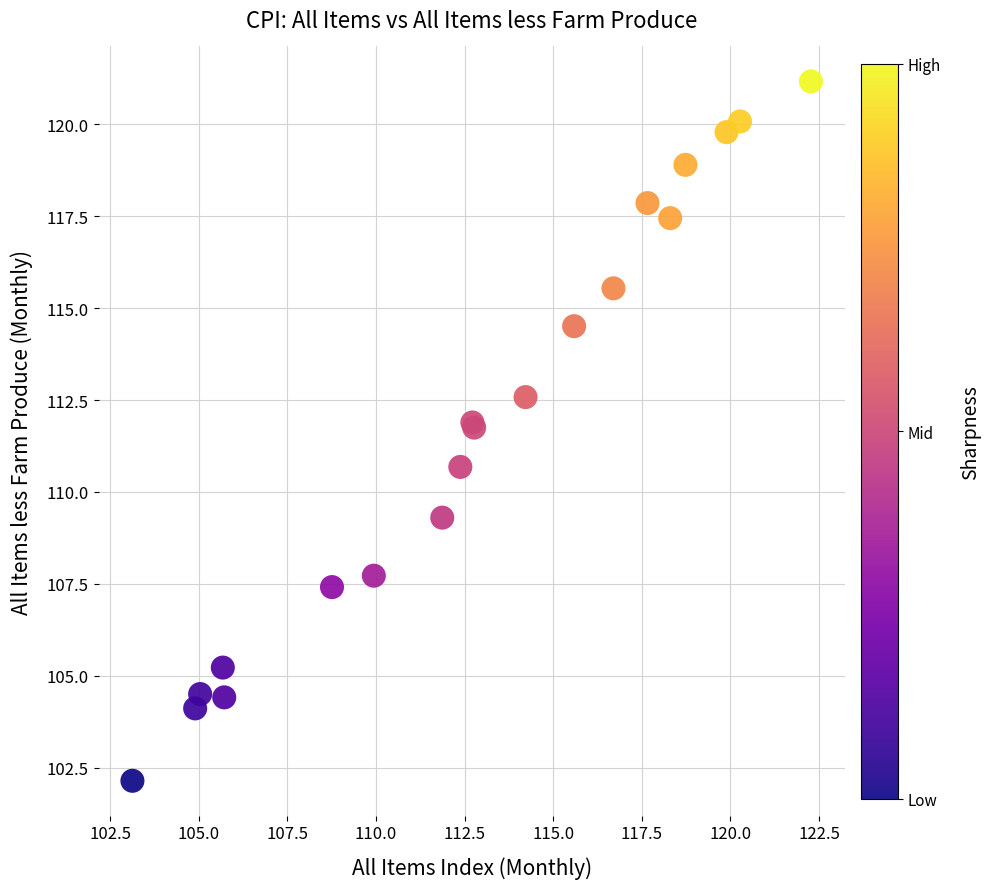

What Y value in the scatter plot is closest to 111?

110.7